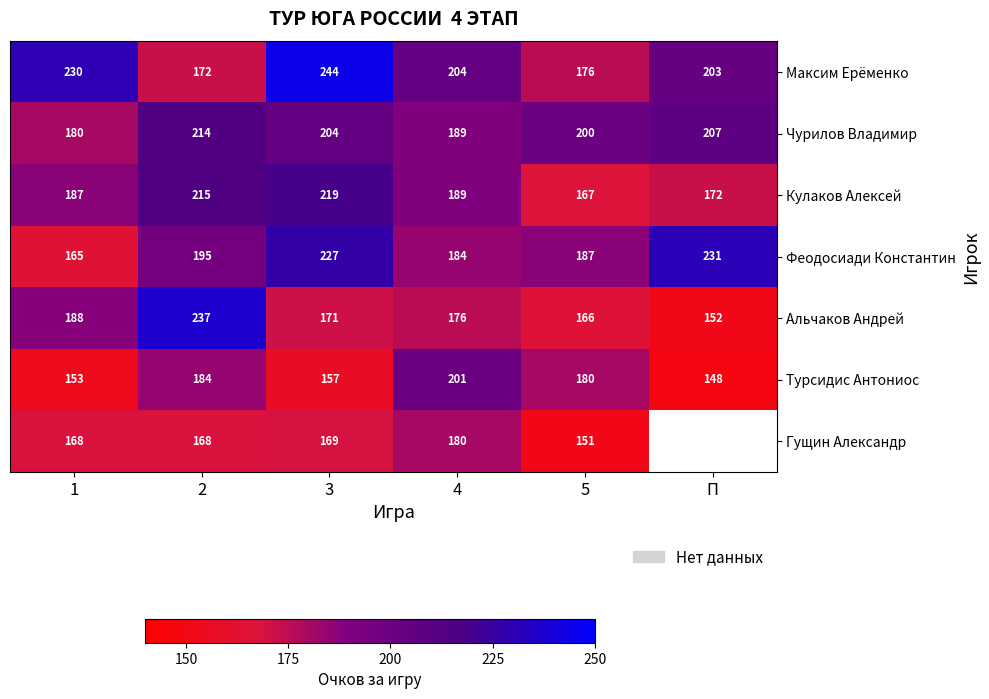

At which label does Чурилов Владимир first exceed 204?

2